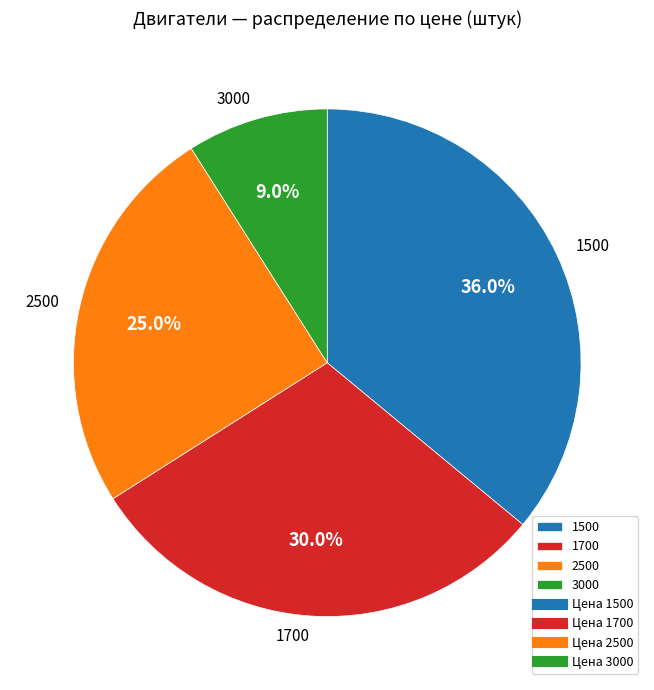

Which has a higher value, 3000 or 1700?

1700